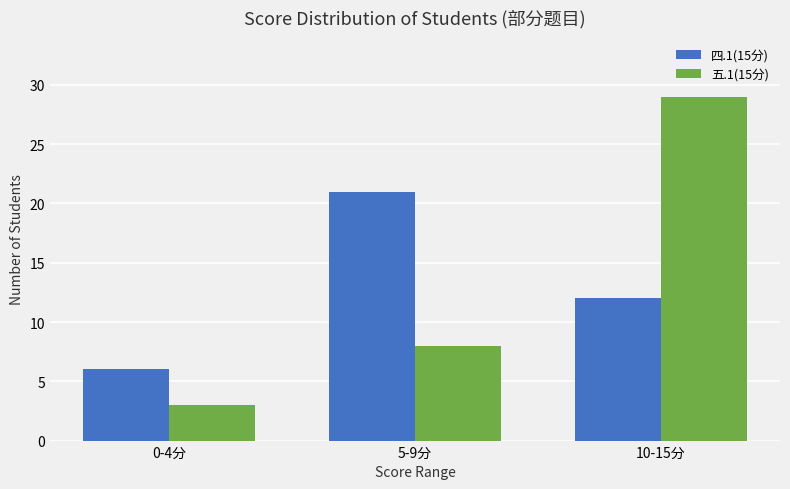

How many categories are shown in the chart?

3